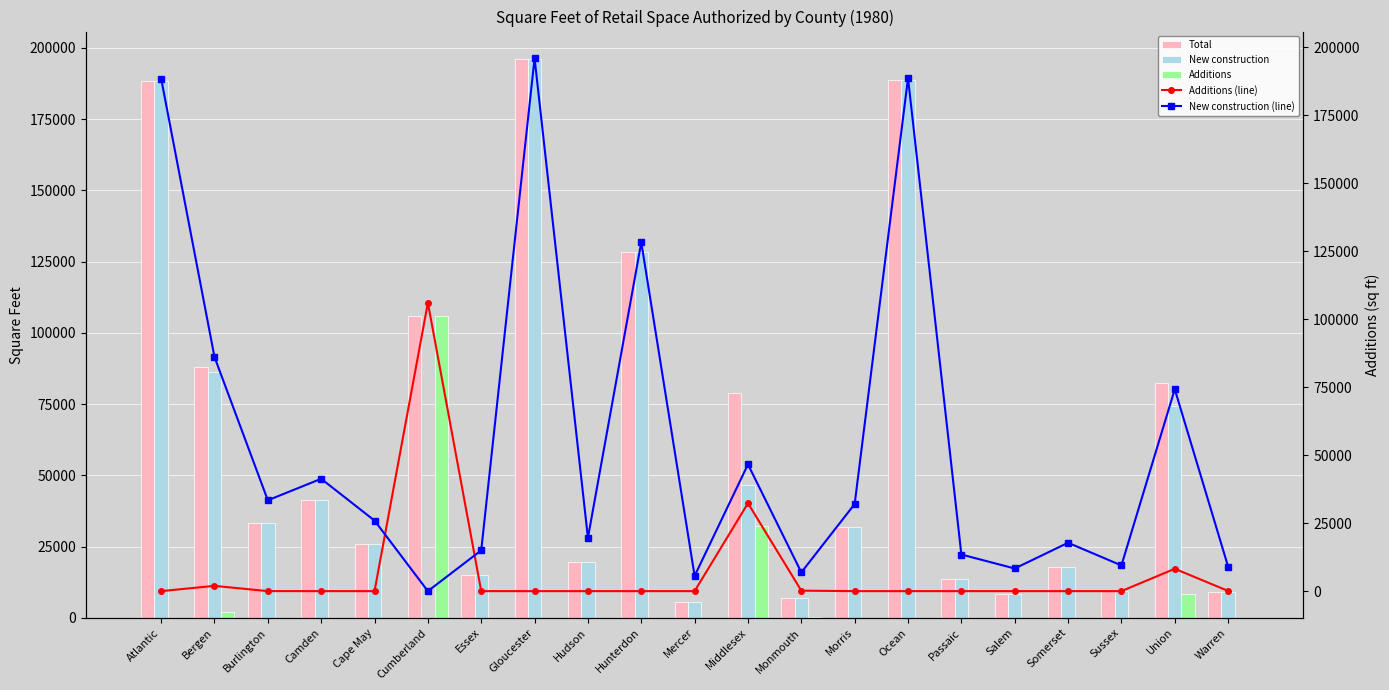

What is the difference between the maximum and minimum values in the Additions (line) series?

106008